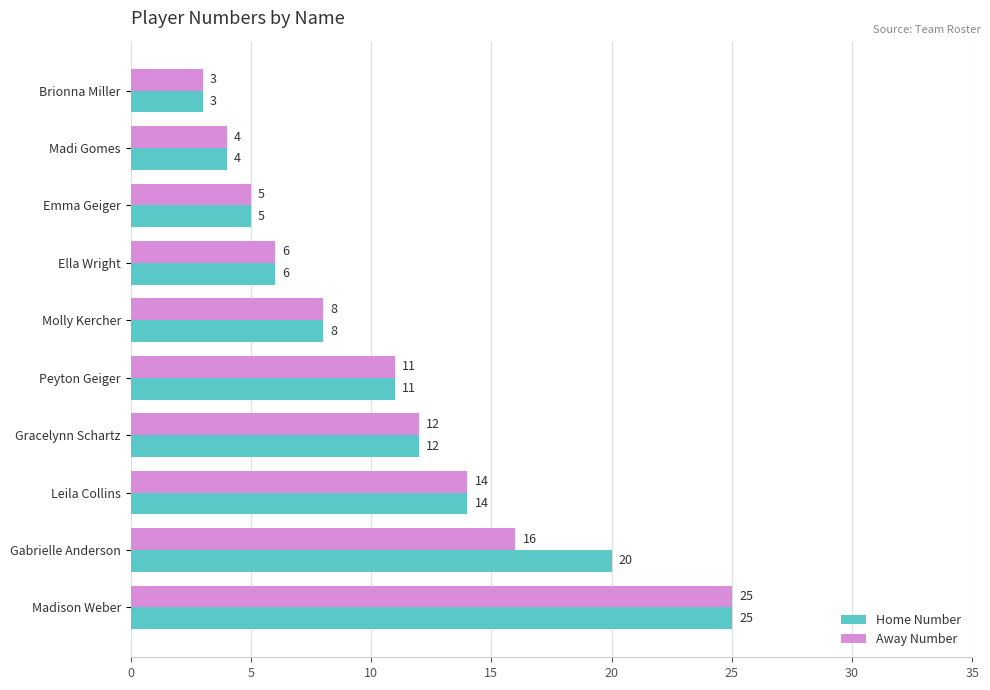

Which series has the largest total across all categories?

Home Number